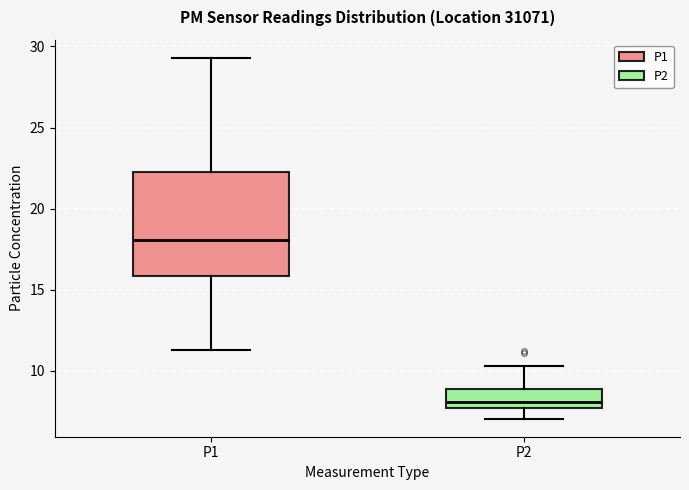

Comparing the boxes themselves (not the whiskers), which one is the tallest?

P1